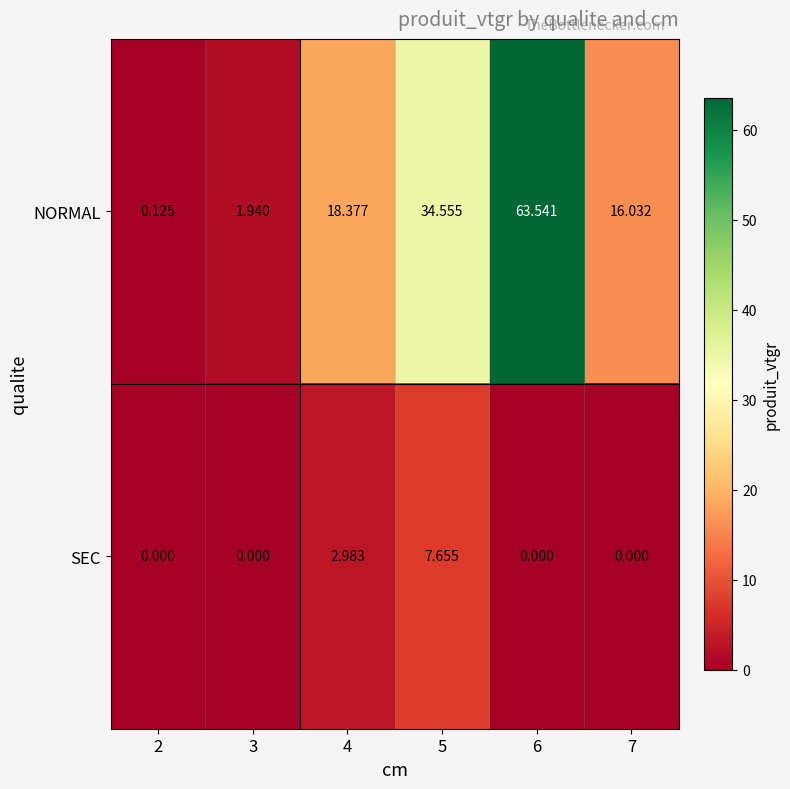

Rank the series at 6 from highest to lowest value.

NORMAL, SEC